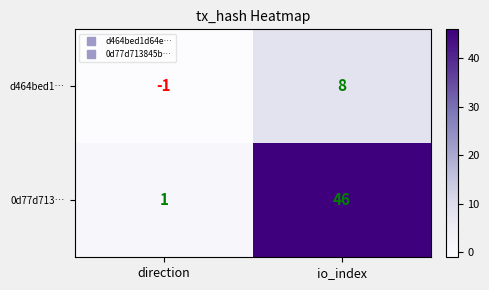

The d464bed1… series shows 8 at io_index. True or false?

True